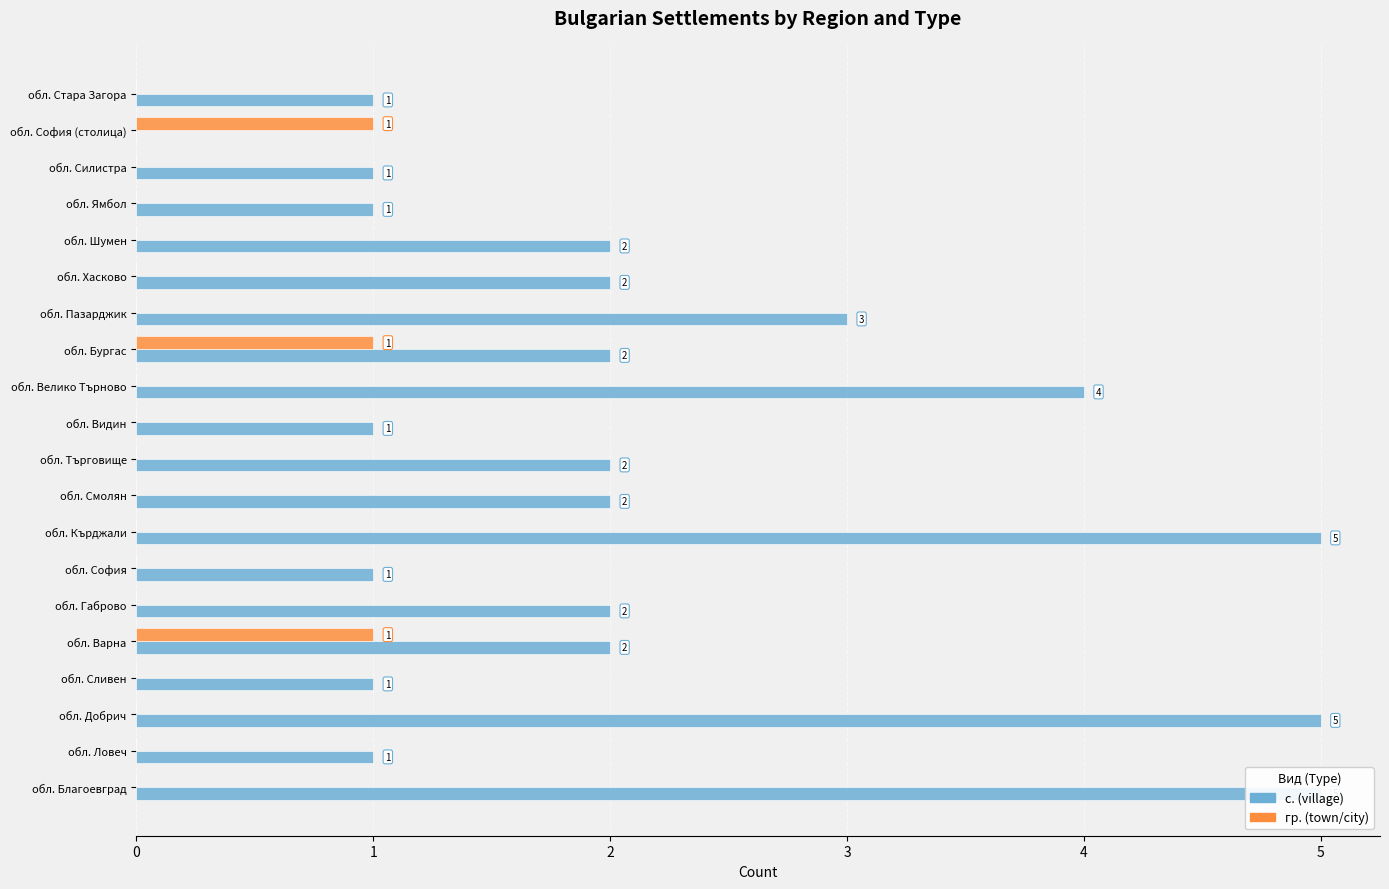

What is the value of the с. (village) bar at the 6th from the left?

2